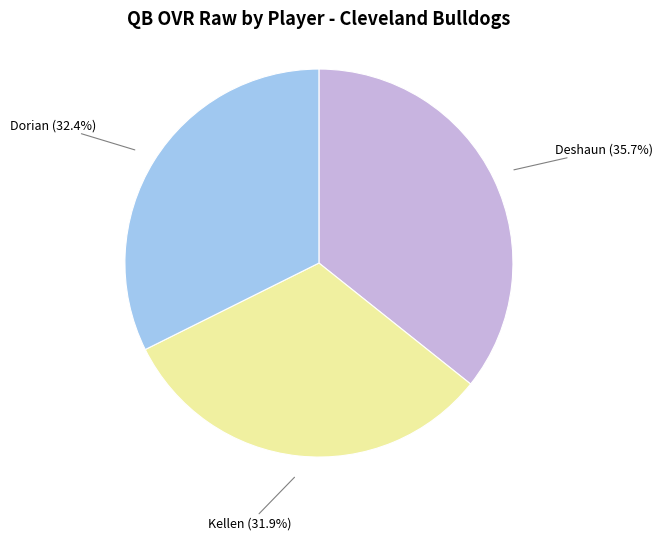

How much of the chart is everything except Kellen?

68.1%